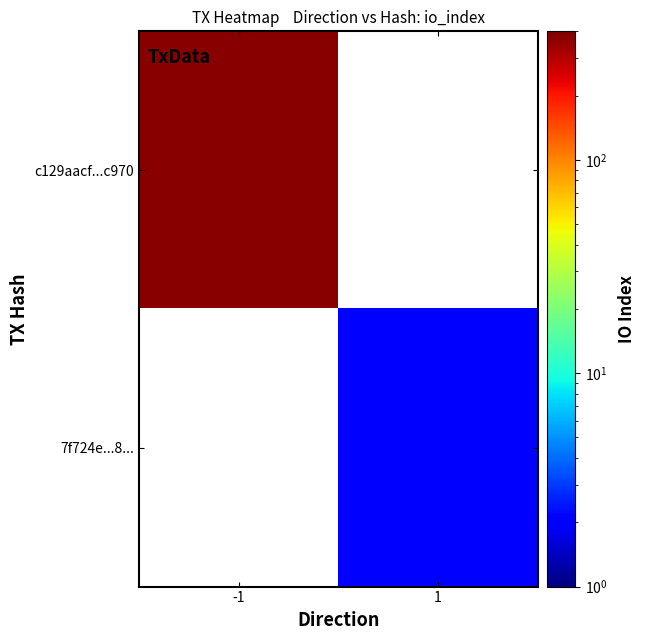

How many positive values does the 7f724e...8... series have?

1